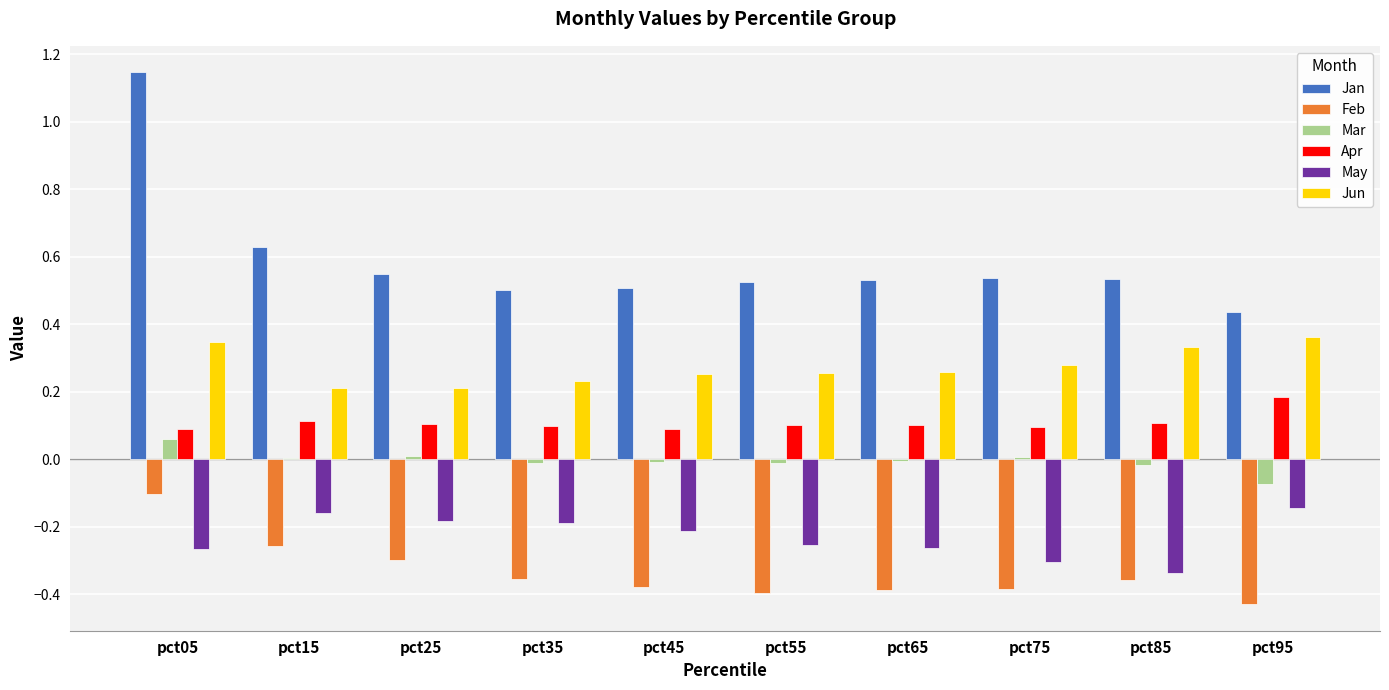

Which series has the largest total across all categories?

Jan